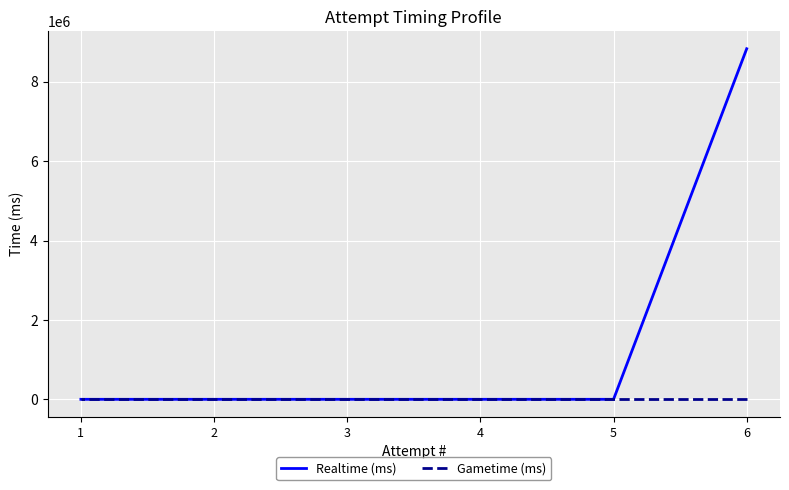

True or false: Gametime (ms) and Realtime (ms) cross at least once.

False